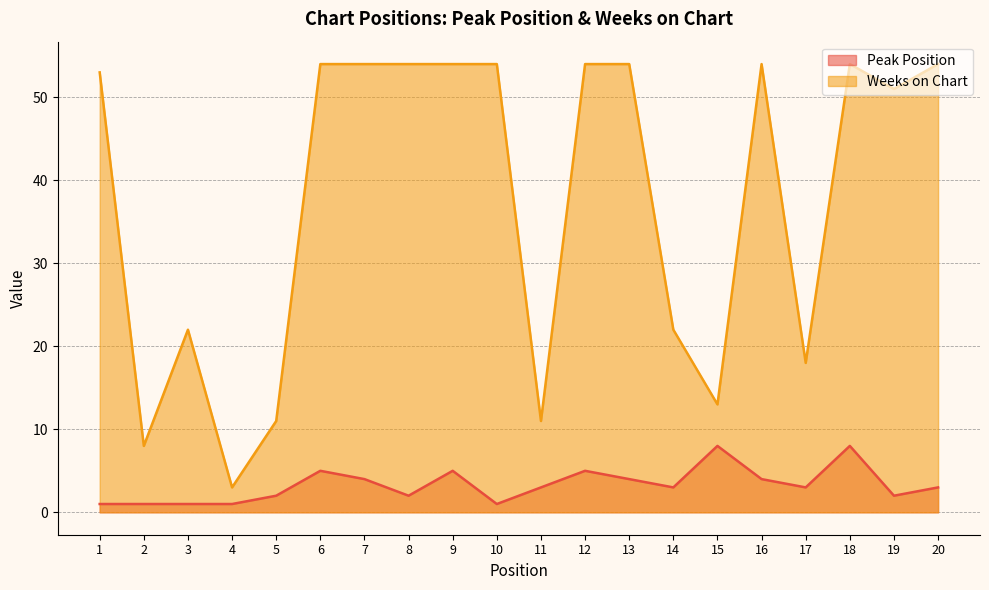

Where is the first local maximum for Peak Position?

6